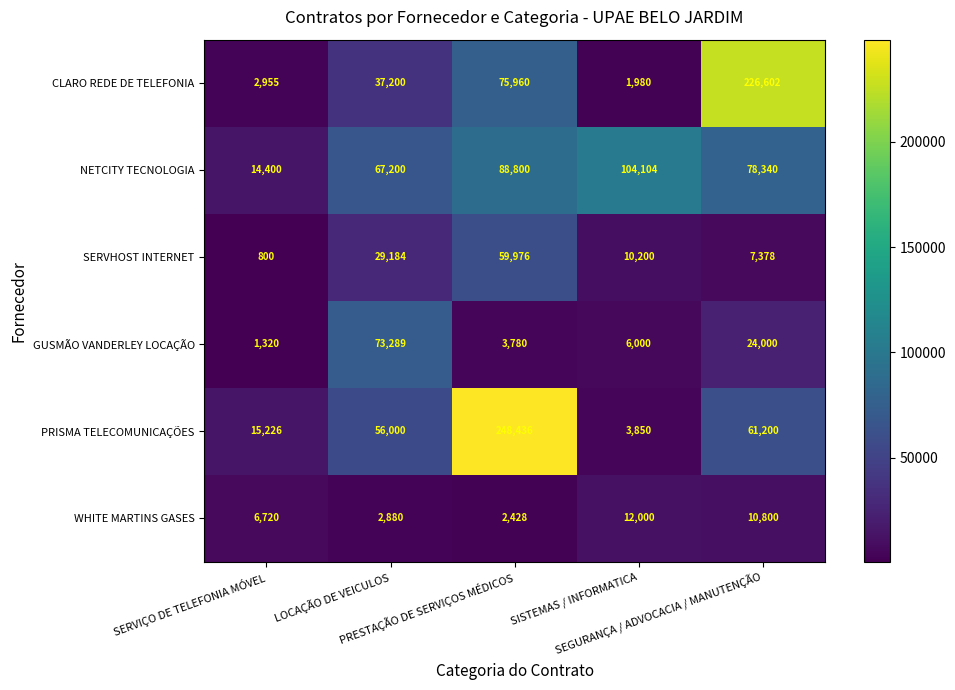

What is the maximum value shown in the chart?

248436